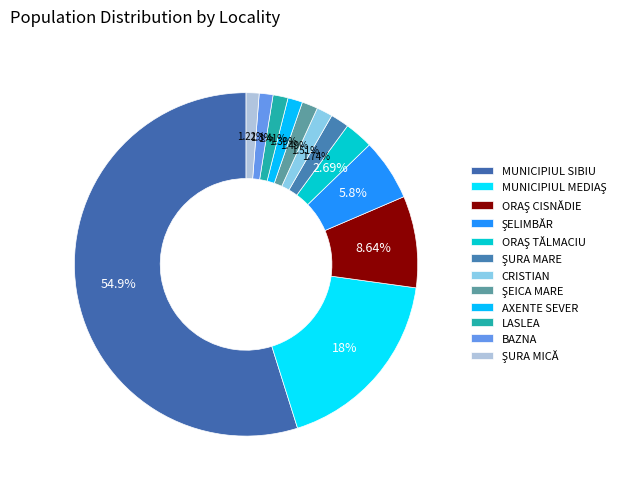

How many slices are in this pie chart?

12